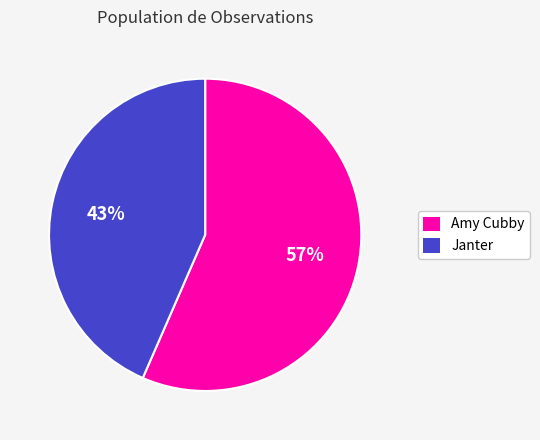

To the nearest percent, what is the average slice percentage?

50%